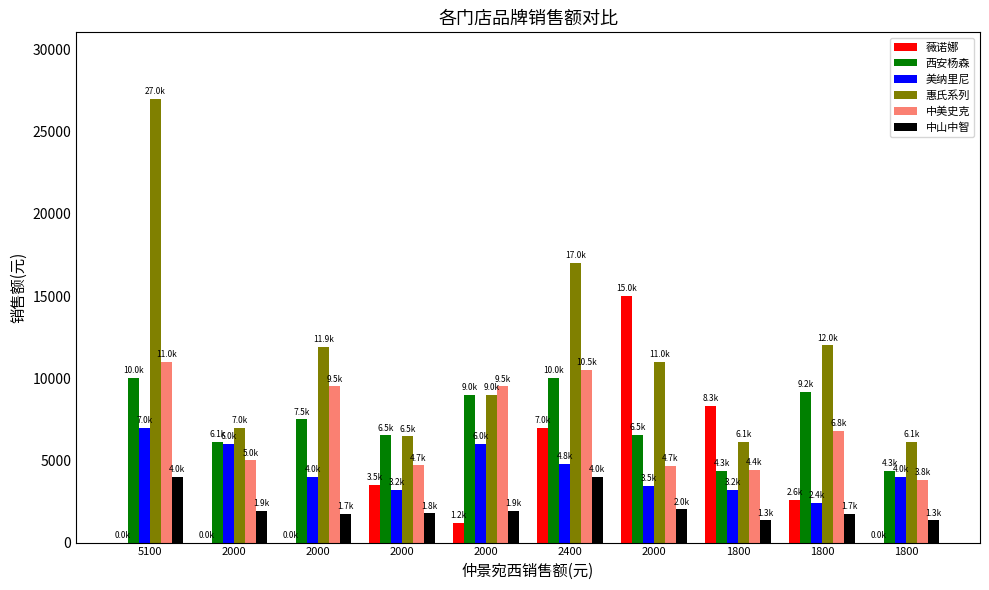

The 惠氏系列 series shows 14154 at 5100. True or false?

False